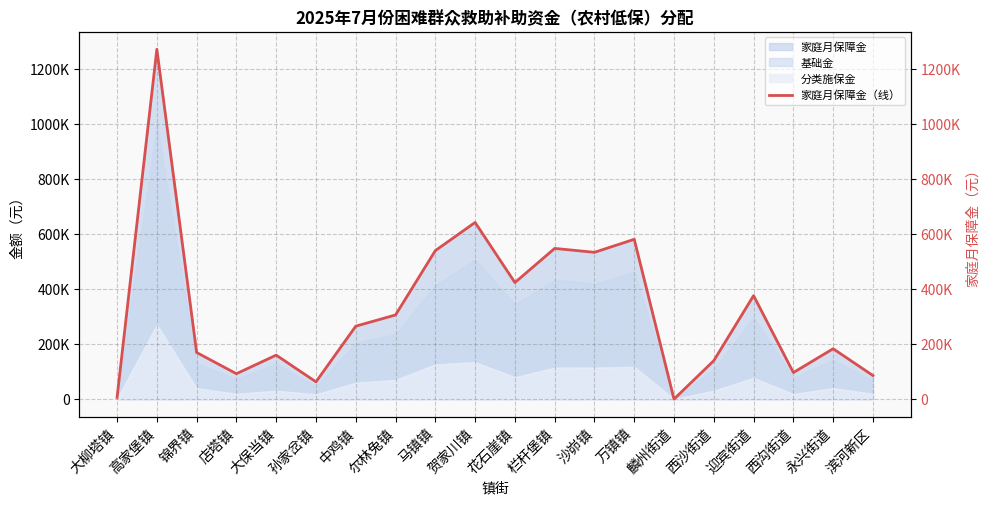

Reading left to right, transcribe all the data shown in this chart.

6311	1271228	169266	92200	159734	62616	264978	305708	539544	641905	423503	547563	533327	580595	0	139650	375883	96377	182986	85570